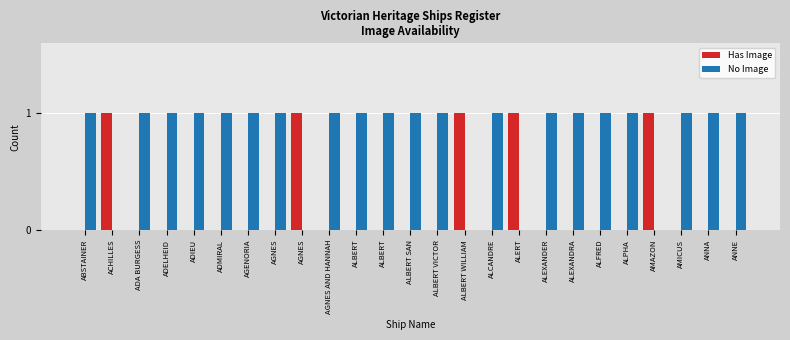

Reading left to right, extract all data points from this chart.

Has Image: 0	1	0	0	0	0	0	0	1	0	0	0	0	0	1	0	1	0	0	0	0	1	0	0	0
No Image: 1	0	1	1	1	1	1	1	0	1	1	1	1	1	0	1	0	1	1	1	1	0	1	1	1